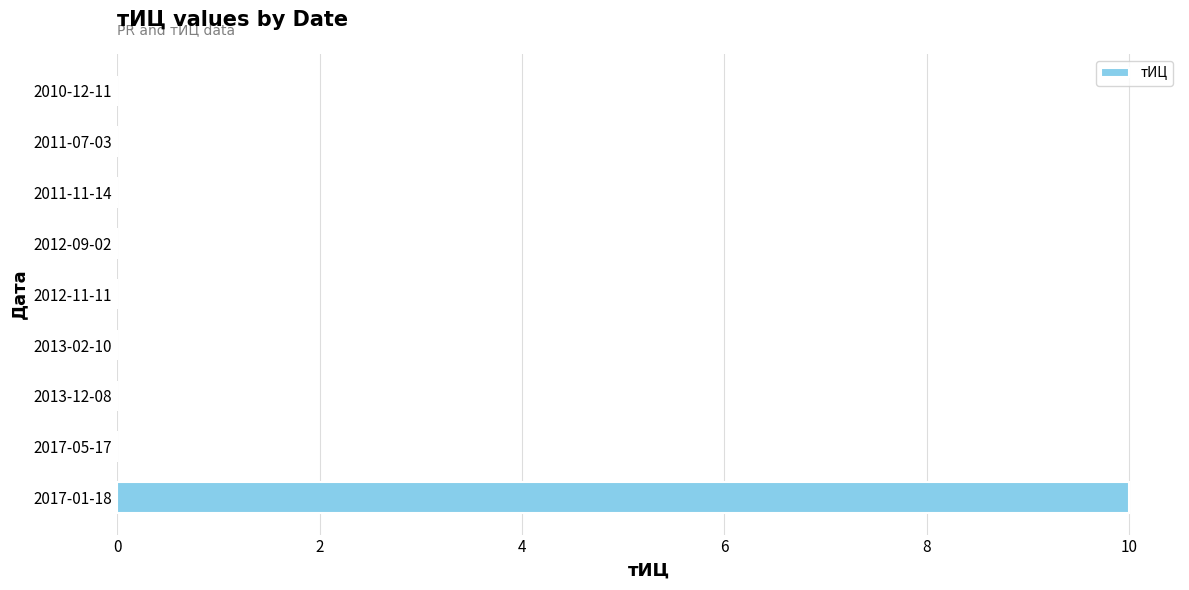

What is the sum of all values?

10